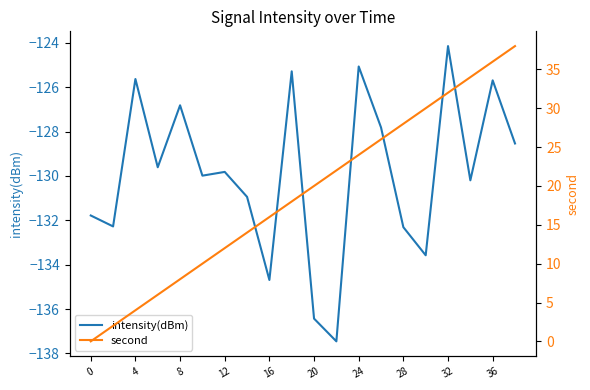

What is the sum of all intensity(dBm) values?

-2598.1